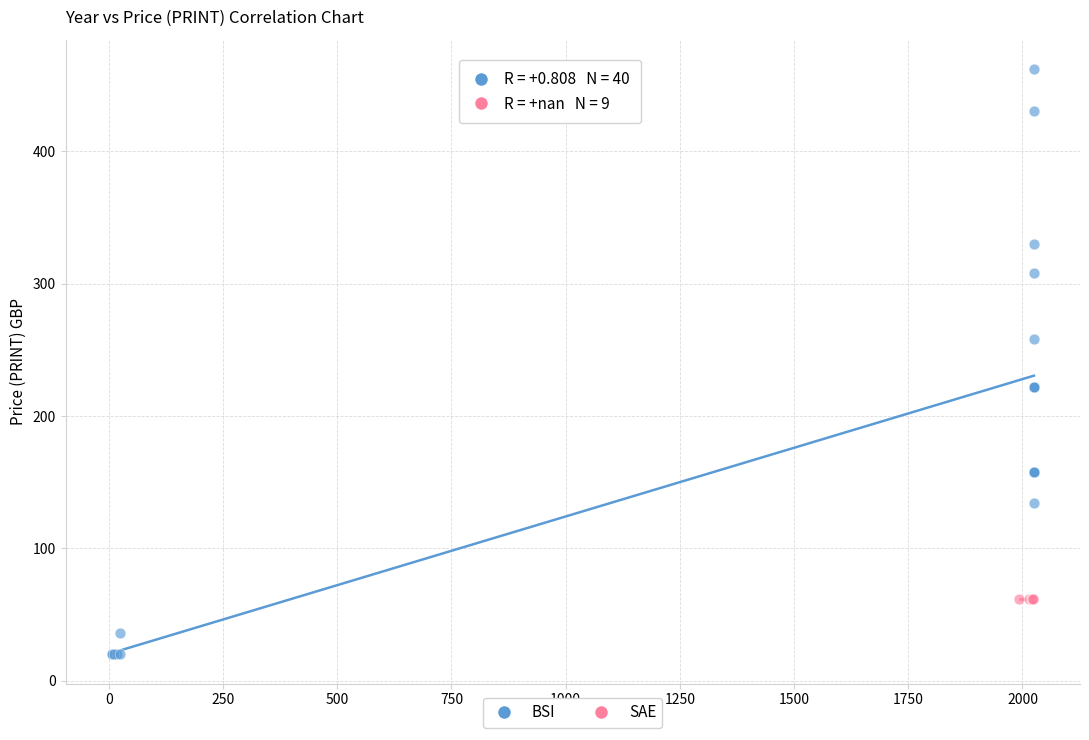

Which series contains the highest Y value?

BSI